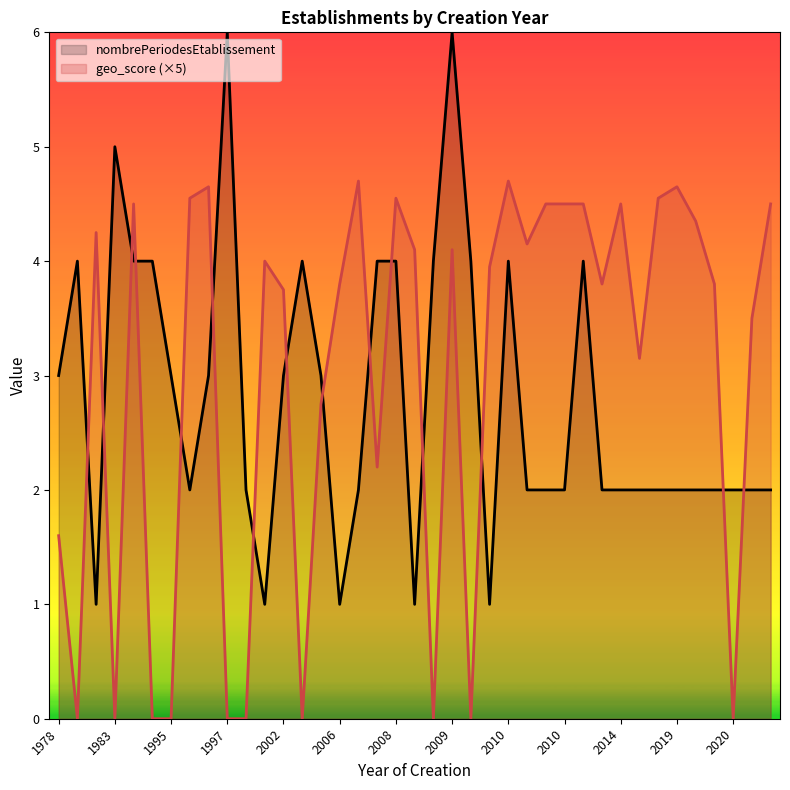

Rank the series by their maximum value, from lowest to highest.

geo_score (×5), nombrePeriodesEtablissement